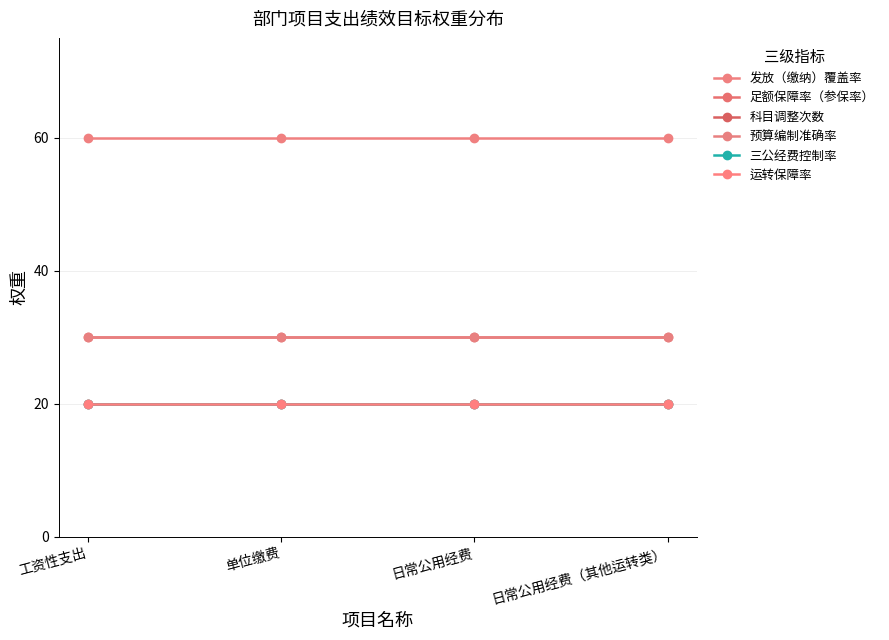

What is the label of the 2nd point from the right?

日常公用经费